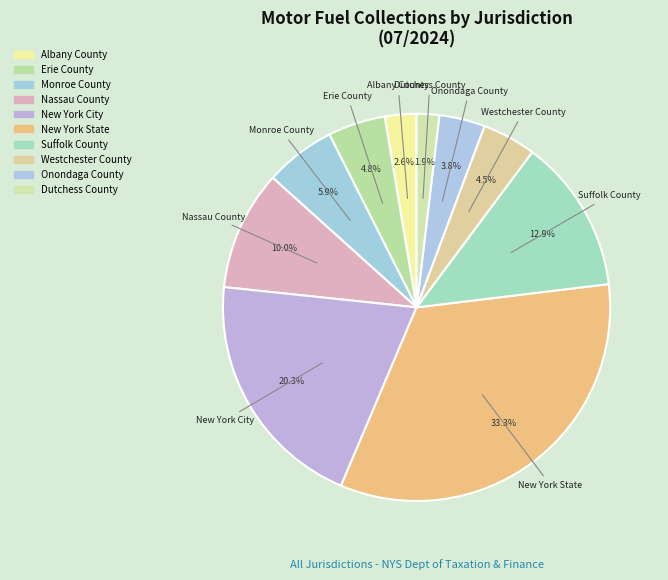

What is the smallest slice in the pie chart?

Dutchess County